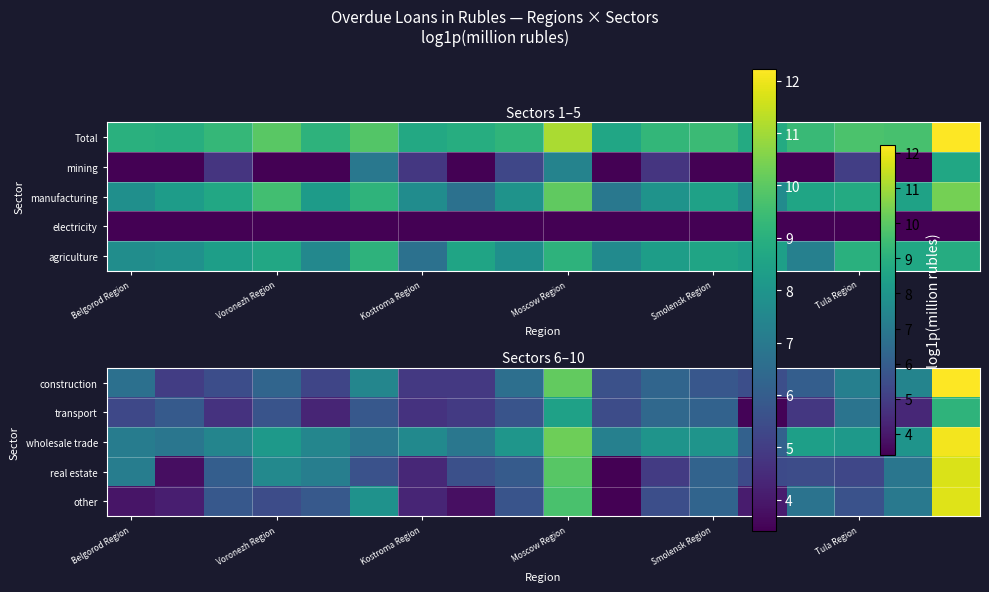

What is the minimum value for transport?

3.5